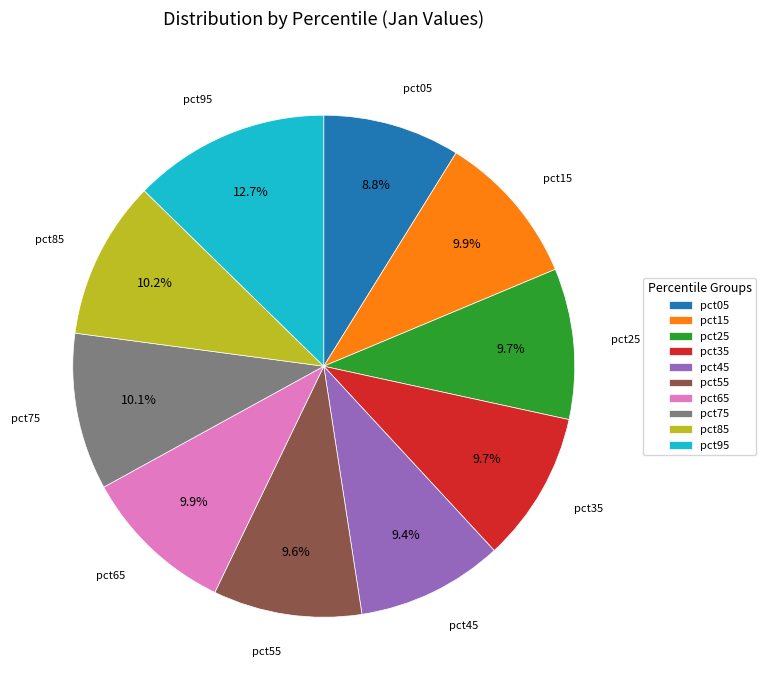

To the nearest percent, what is the combined percentage of pct25 and pct15?

20%